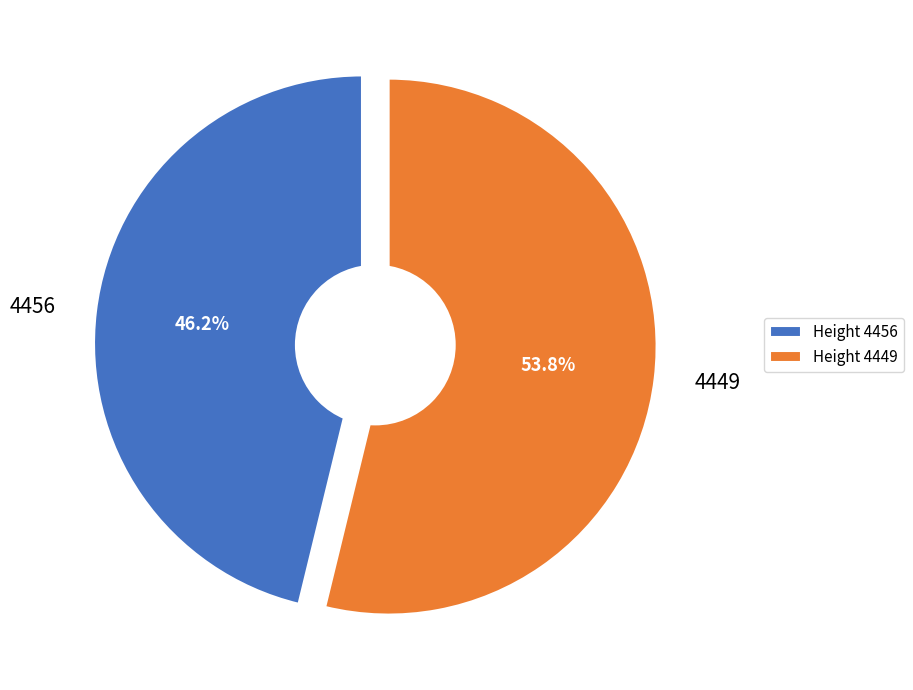

Is 4449 the majority of the pie?

Yes